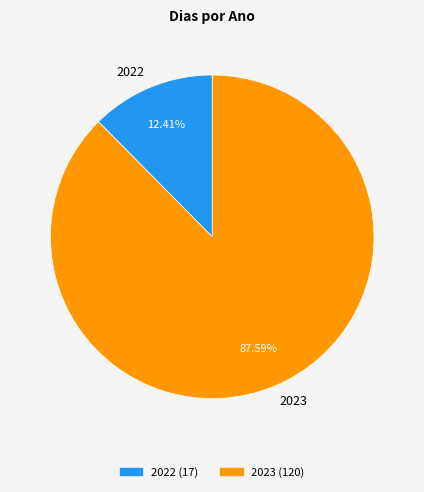

Is it true that 2023 is 99% of the pie?

False